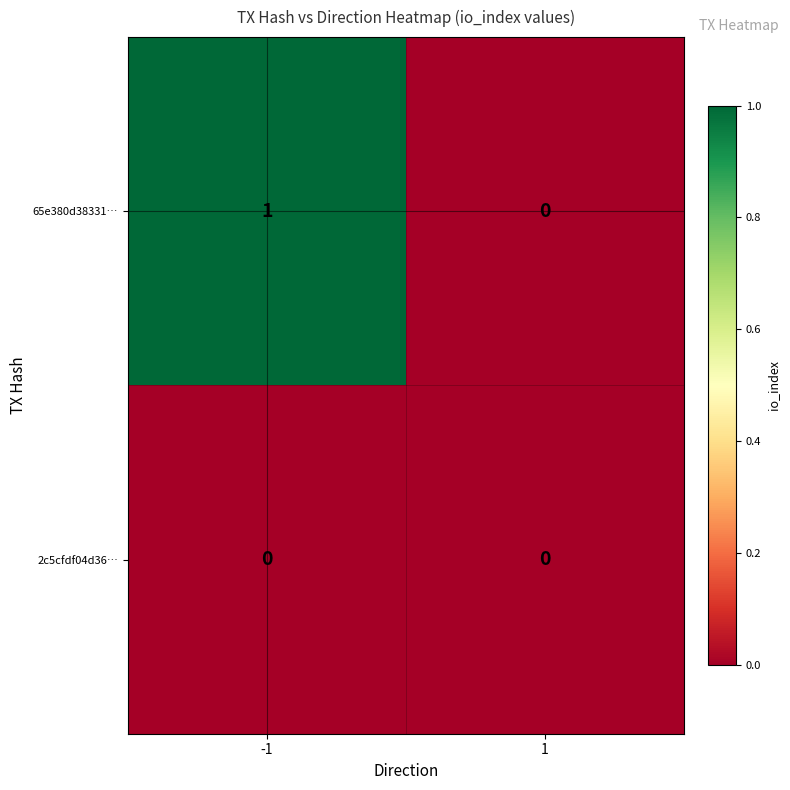

Rank the series by their maximum value, from highest to lowest.

65e380d38331…, 2c5cfdf04d36…